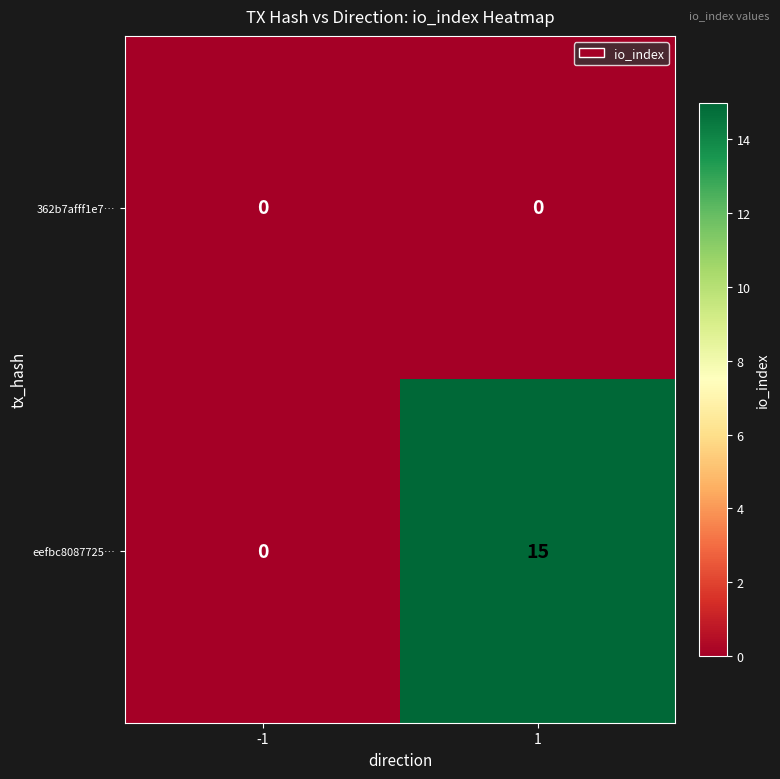

The value of 362b7afff1e7… at 1 is 0. True or false?

True